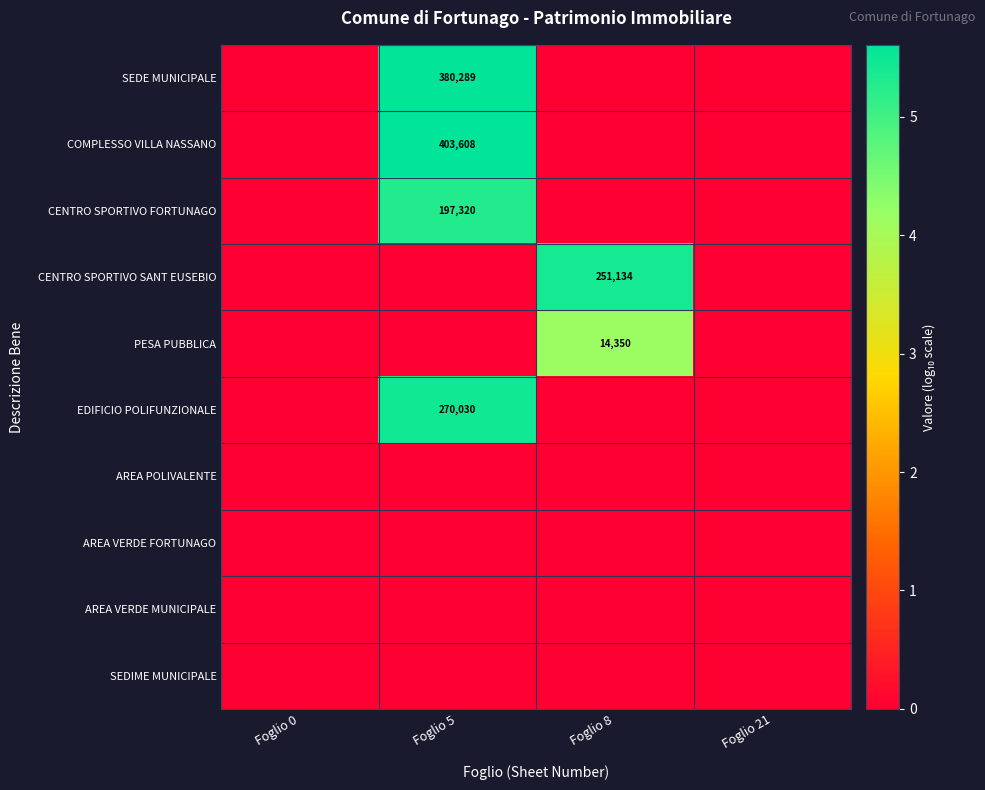

The value of COMPLESSO VILLA NASSANO at Foglio 5 is 271356. True or false?

False